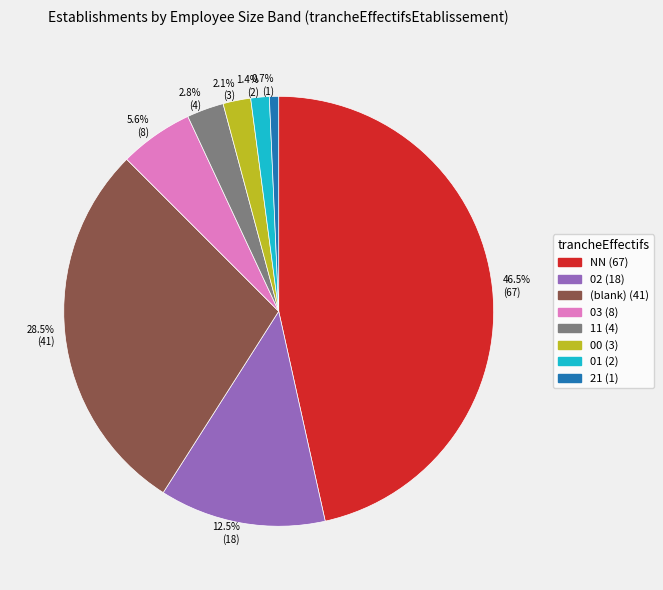

Is there a majority slice in this chart?

No